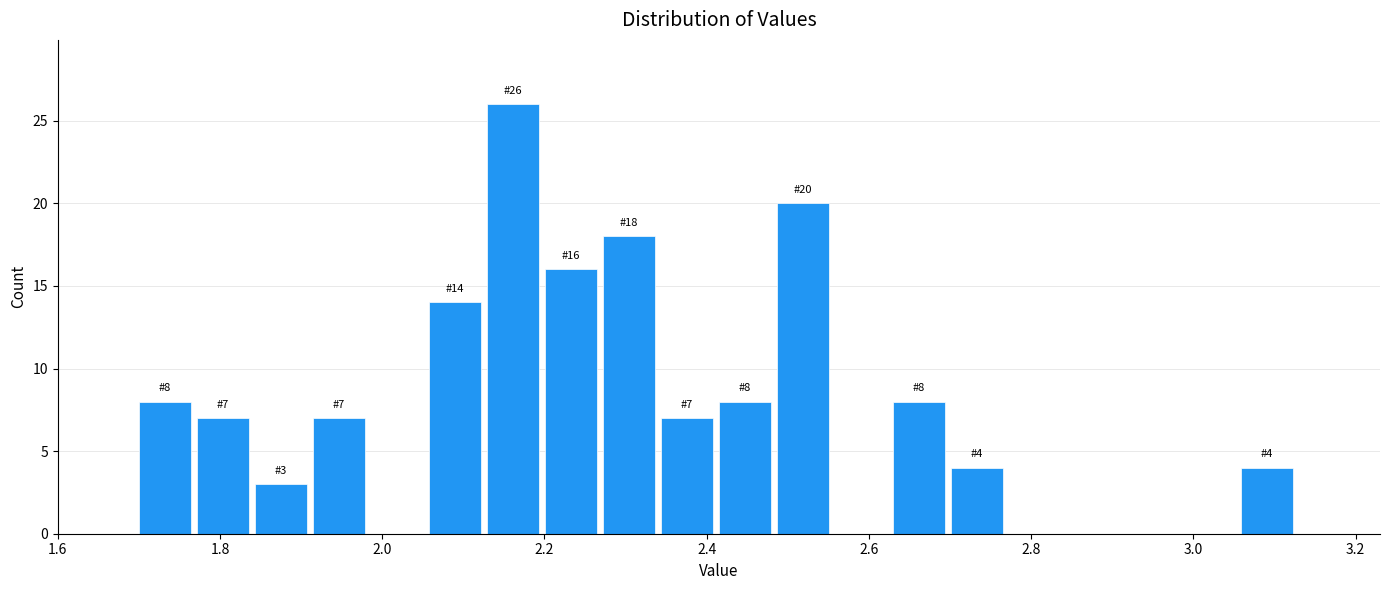

Around what value on the x-axis is the tallest bar? Give the approximate position of its centre, as read against the axis.

2.16